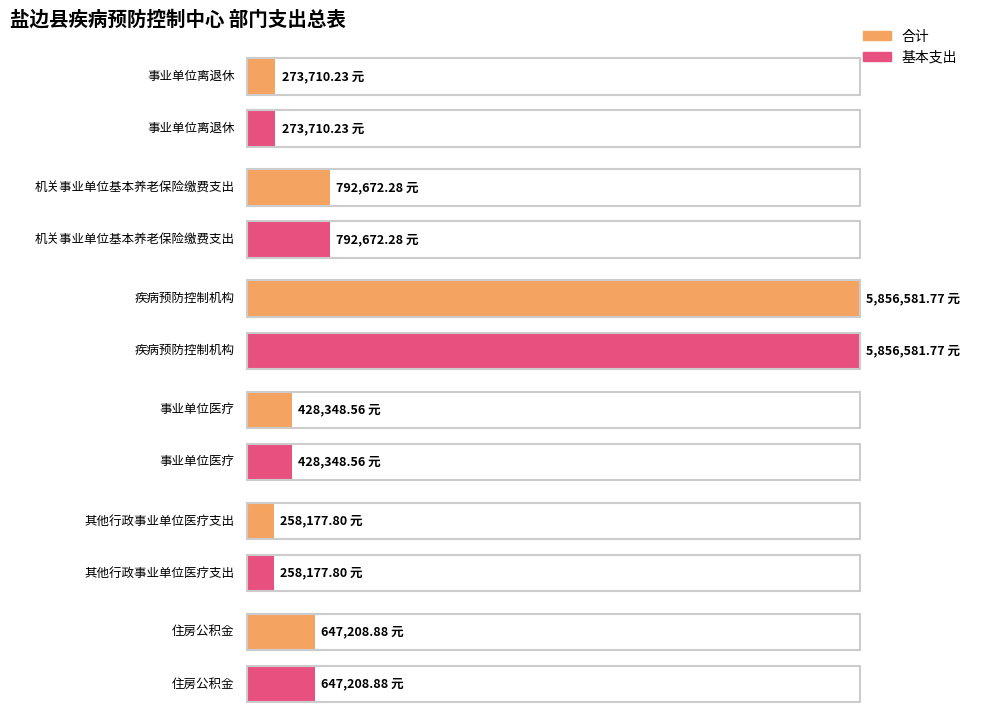

What is the smallest value displayed?

258177.8